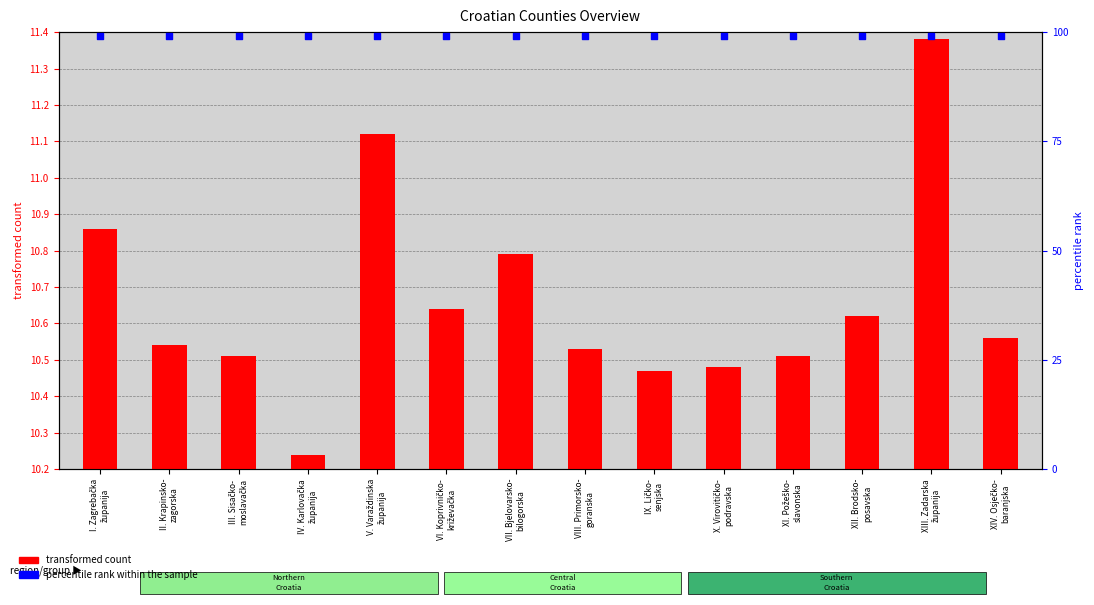

What are all the series names shown in the legend?

transformed count, percentile rank within the sample